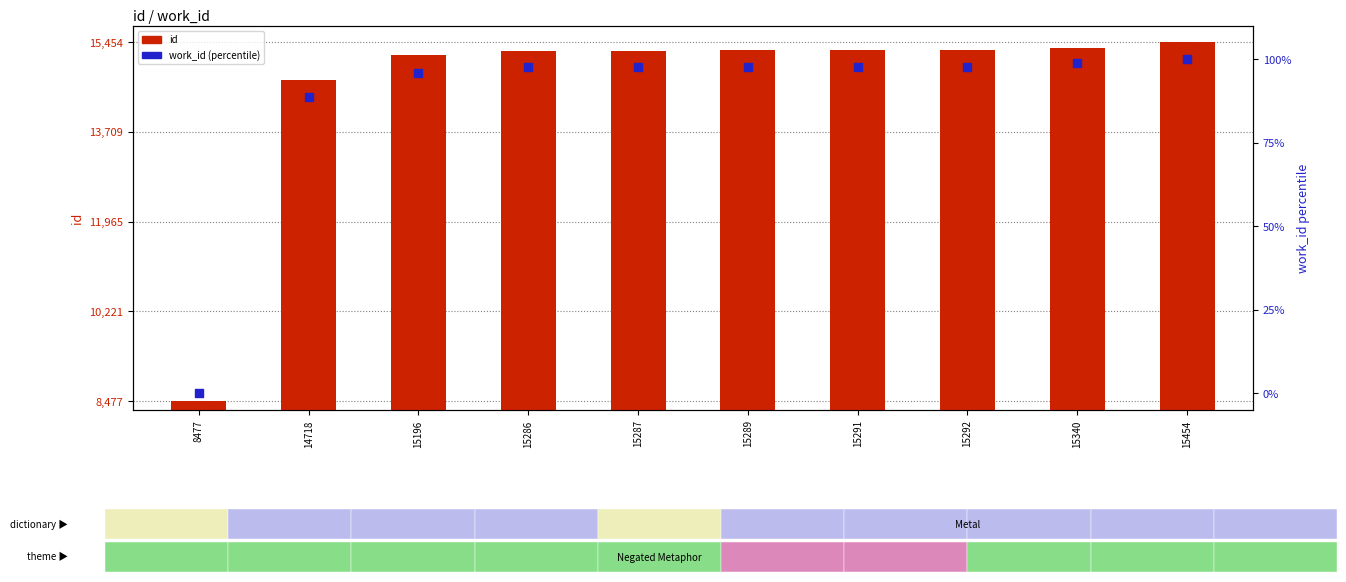

What is the total value across all series at 15289?

15386.8